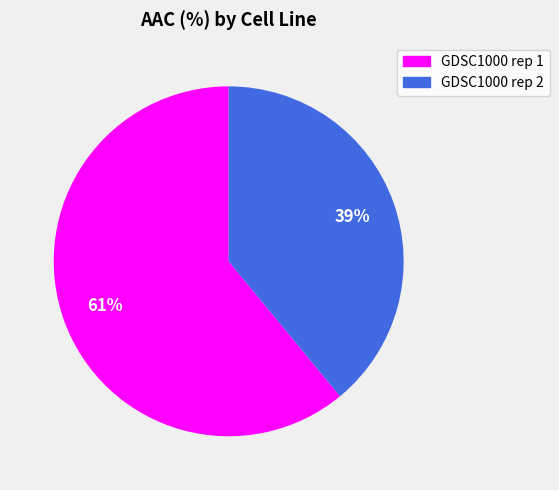

Approximately how many times larger is the value at GDSC1000 rep 2 compared to GDSC1000 rep 1?

0.6